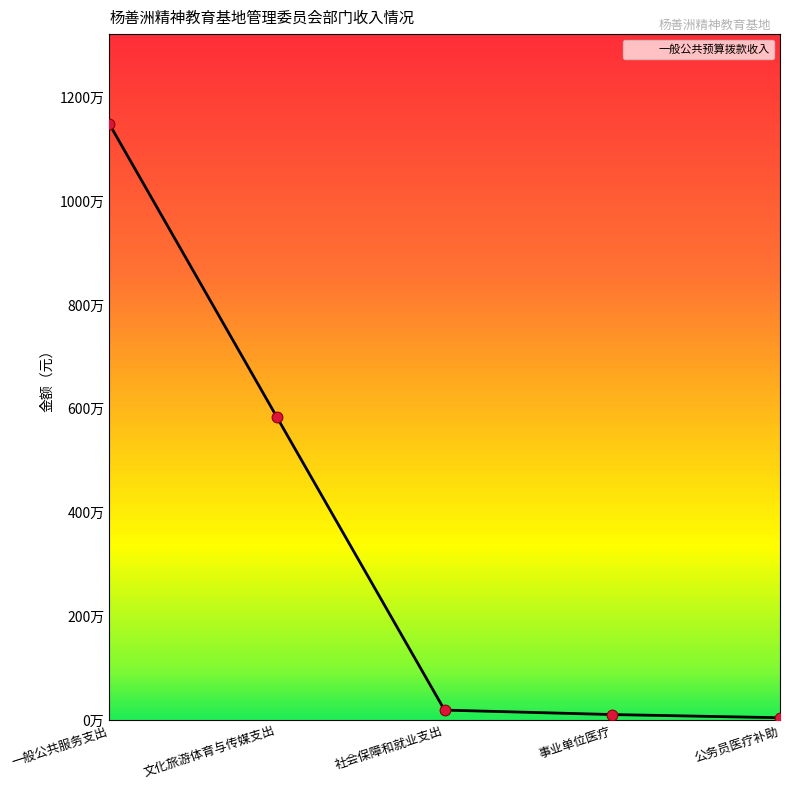

What is the change in value from 一般公共服务支出 to 社会保障和就业支出?

-11294700